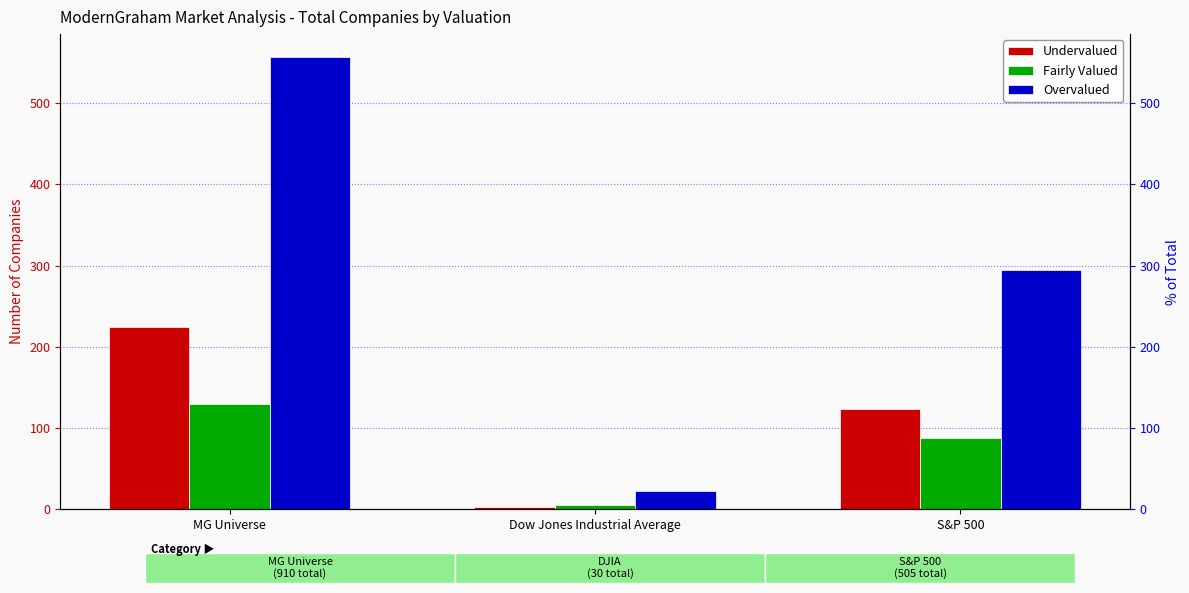

Reading left to right, what are all the values shown in this chart?

Undervalued: 224	3	123
Fairly Valued: 129	5	88
Overvalued: 557	22	294